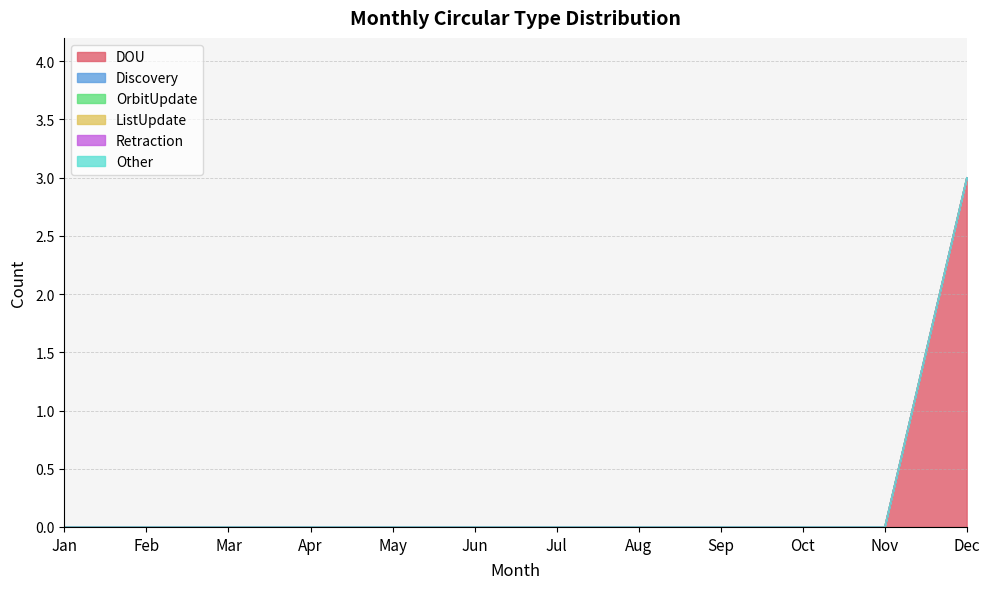

List the series in order of their peak value, lowest first.

Discovery, OrbitUpdate, ListUpdate, Retraction, Other, DOU